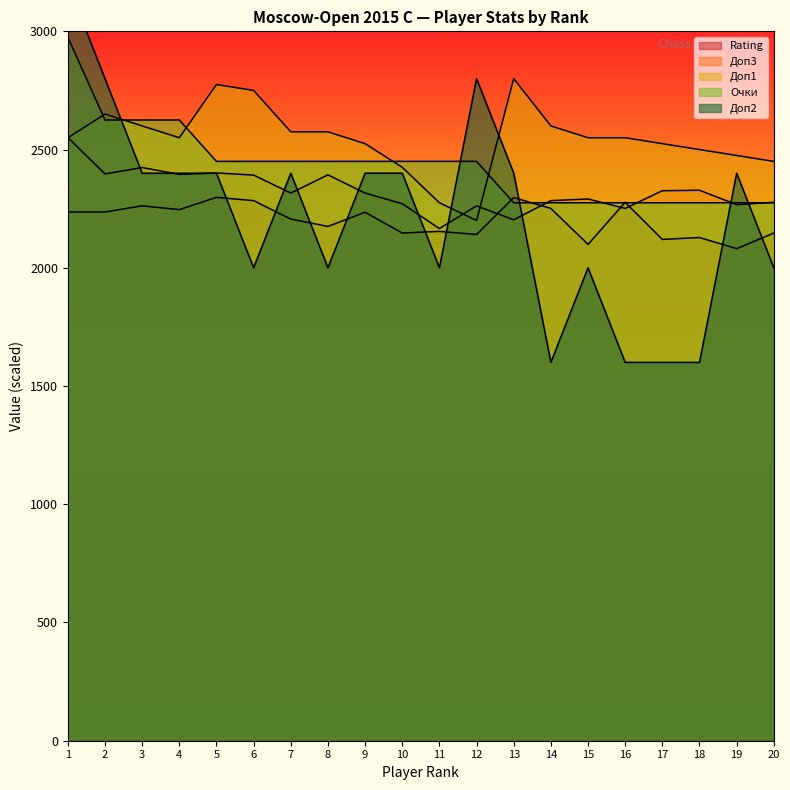

At which label does Доп1 reach its peak?

13